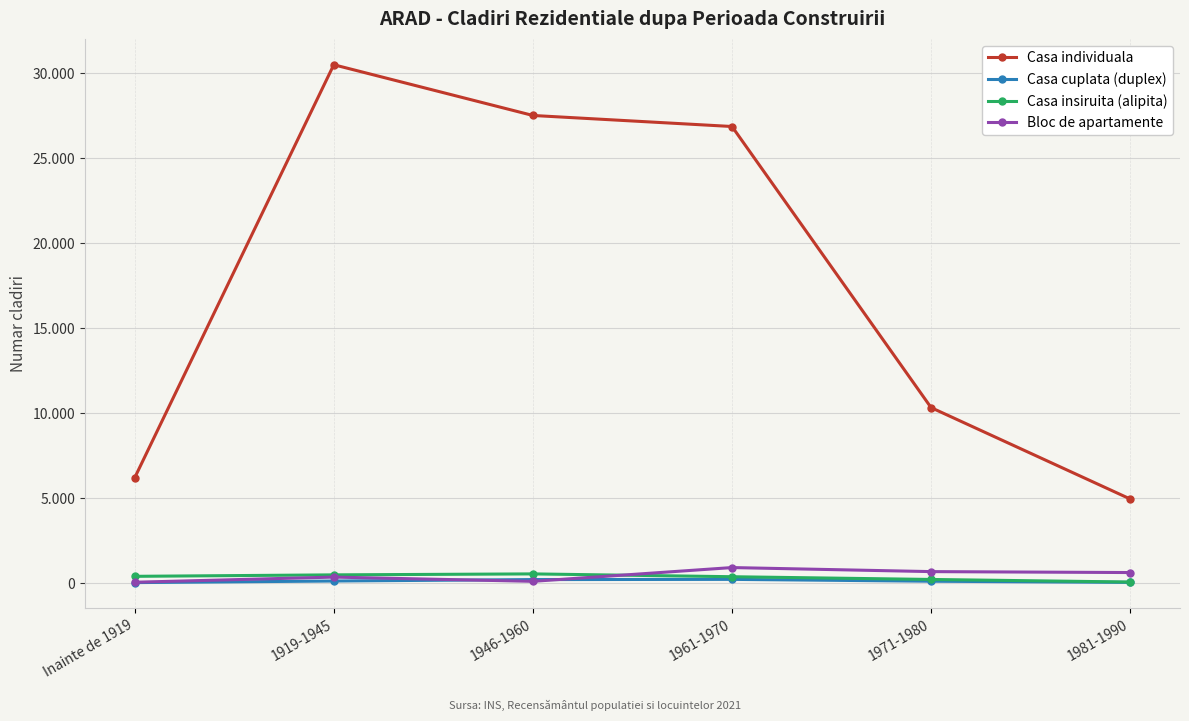

Between 1971-1980 and 1981-1990, which series saw the biggest shift?

Casa individuala